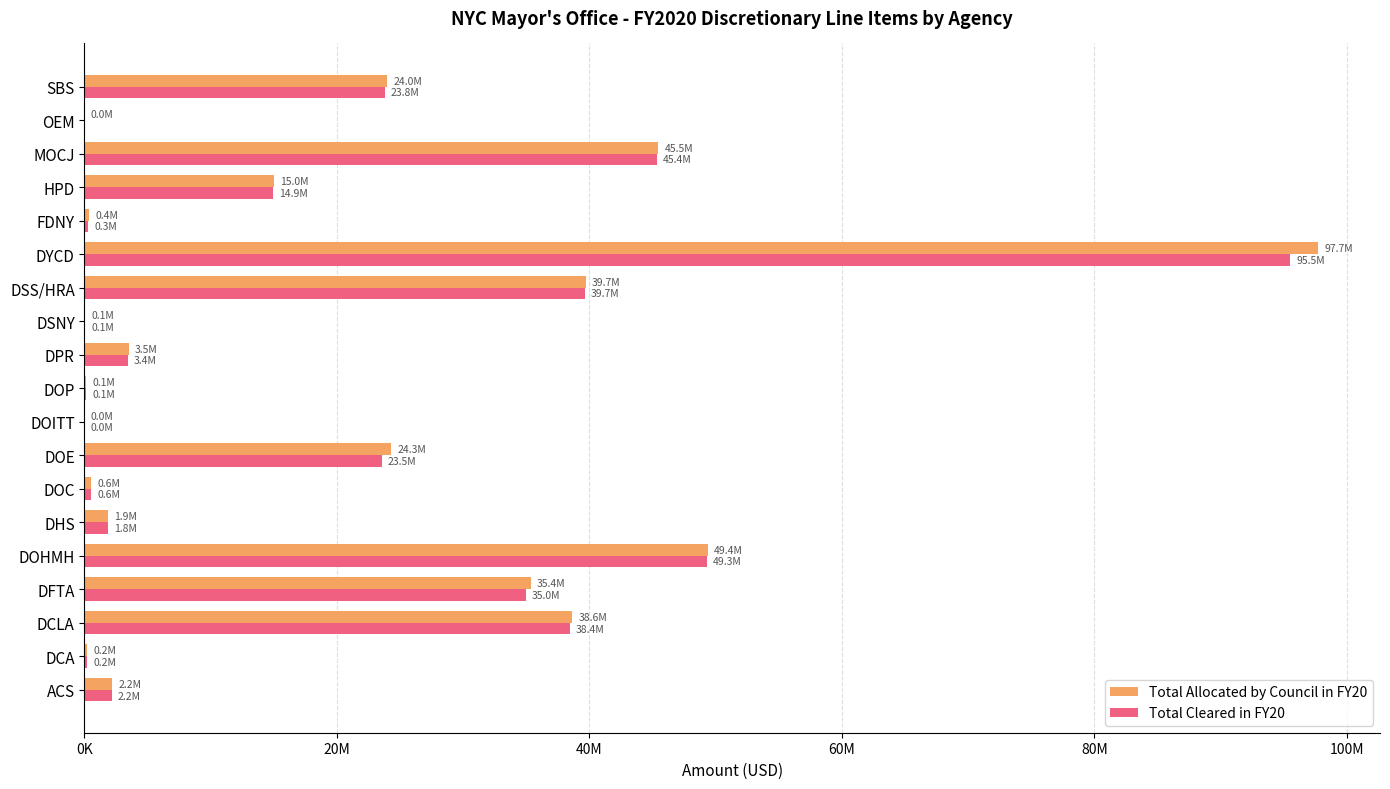

At which category does the chart reach its peak across all series?

DYCD